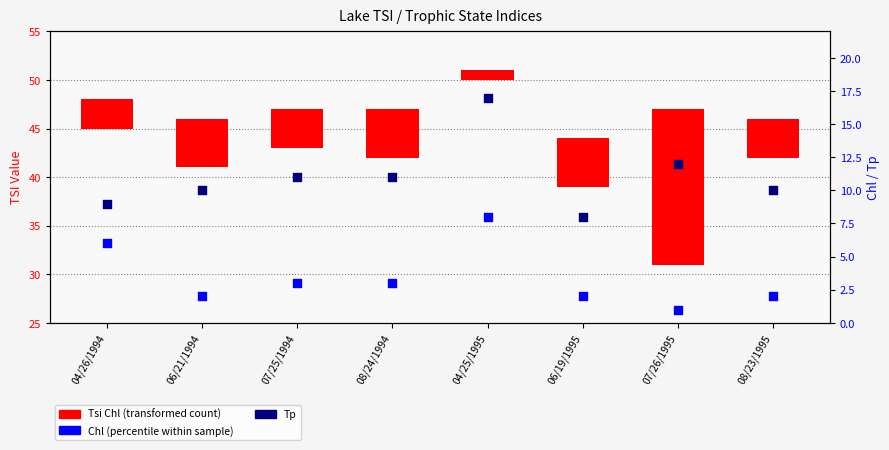

Which series has the largest total across all categories?

Tp